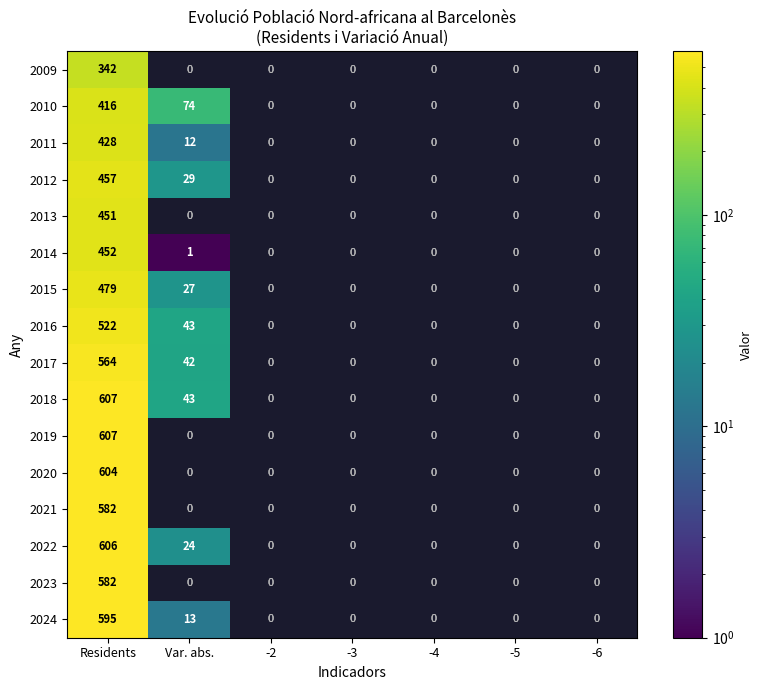

The 2016 series shows 43 at Var. abs.. True or false?

True